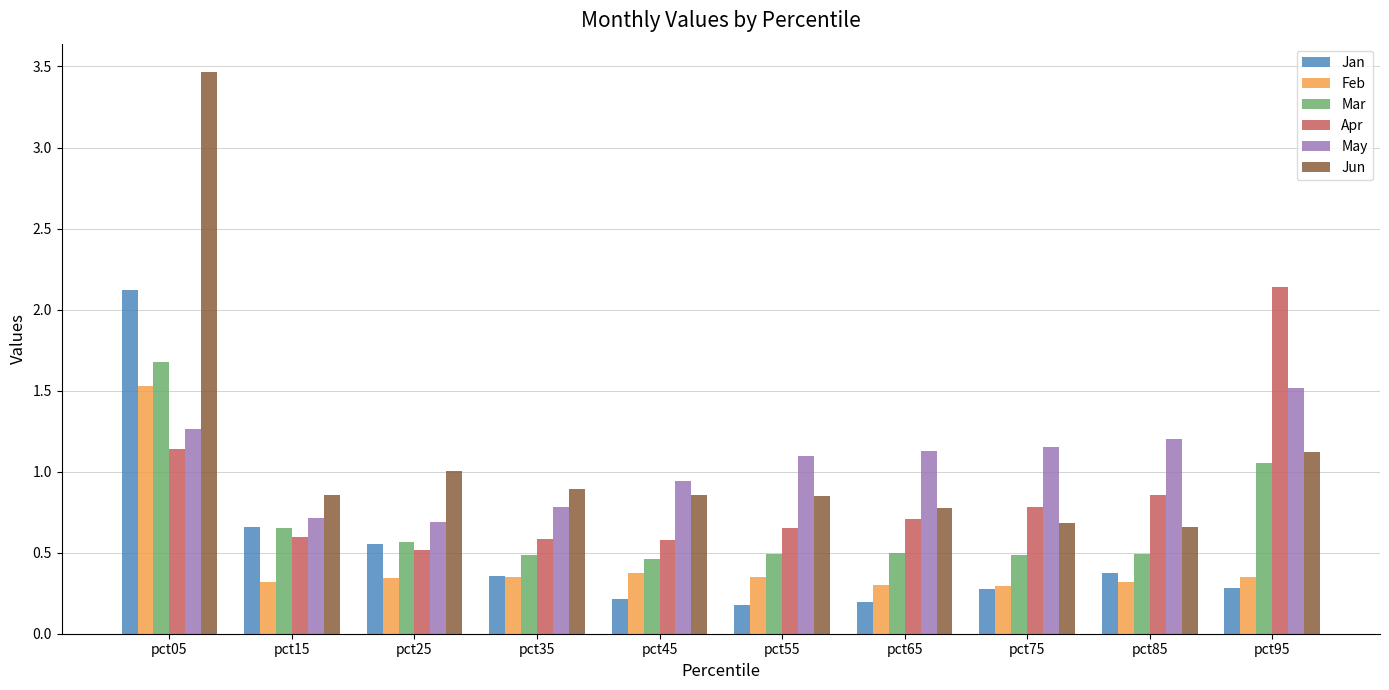

What is the approximate value of Mar at pct65?

0.5